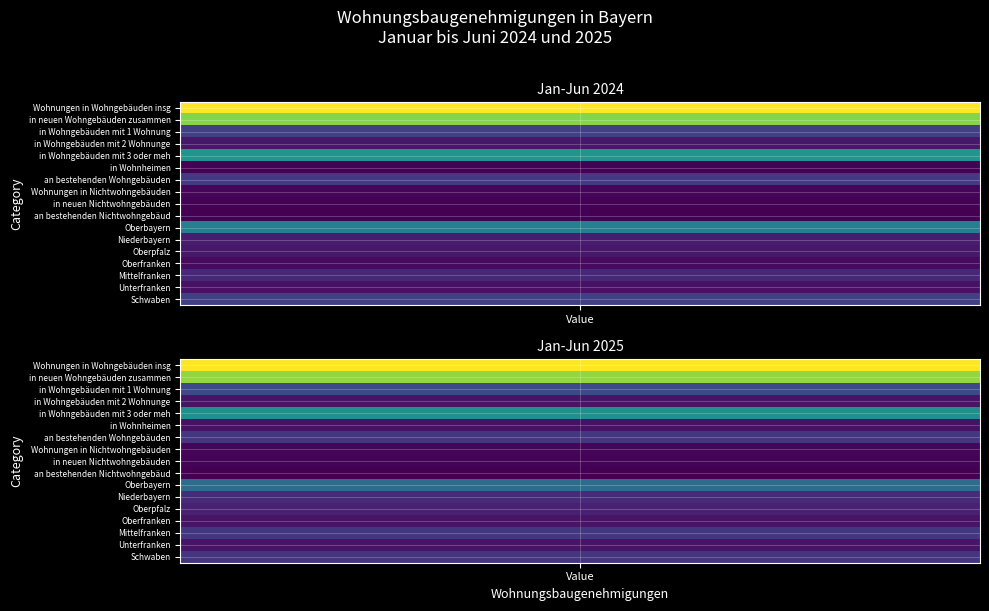

Which series has the largest total across all categories?

Jan-Jun 2025